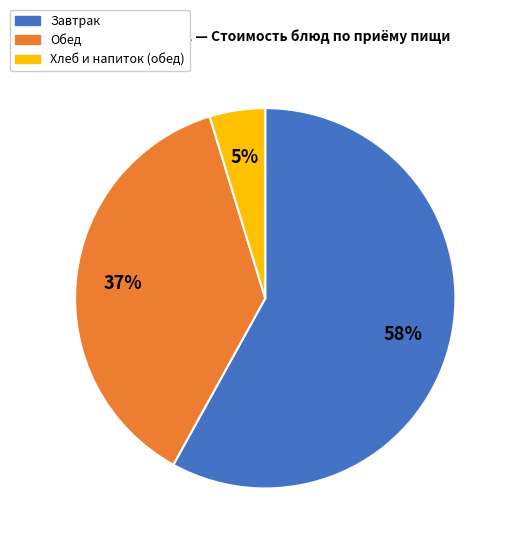

To the nearest percent, what is the difference between the largest and smallest slice percentages?

53%